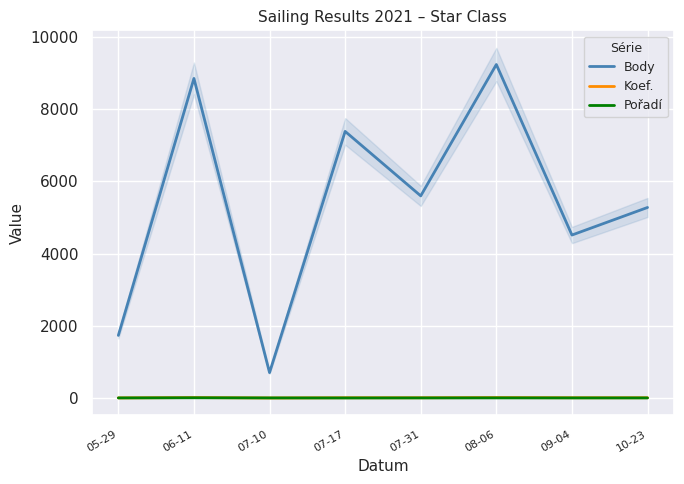

Rank the series by their maximum value, from highest to lowest.

Body, Koef., Pořadí